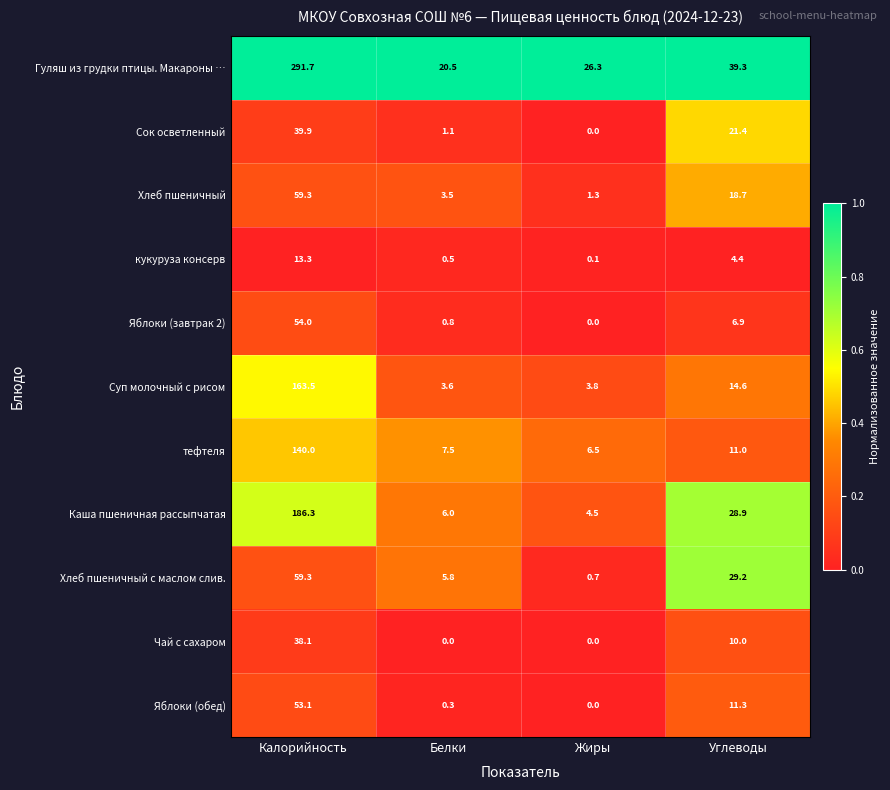

What is the difference between the second highest and second lowest values in the Яблоки (завтрак 2) series?

6.1